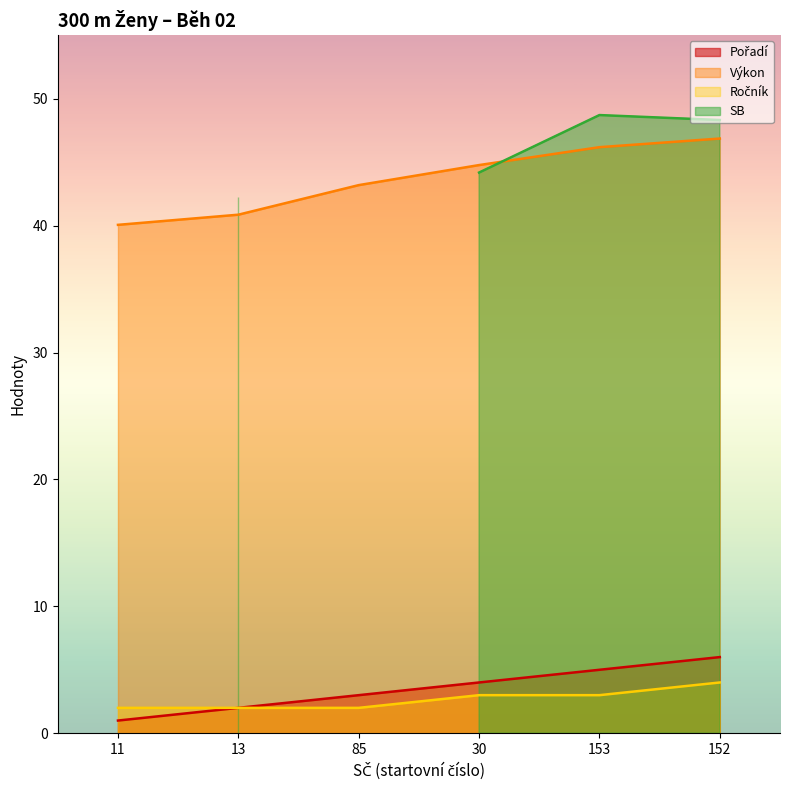

Between 11 and 153, which is larger?

153